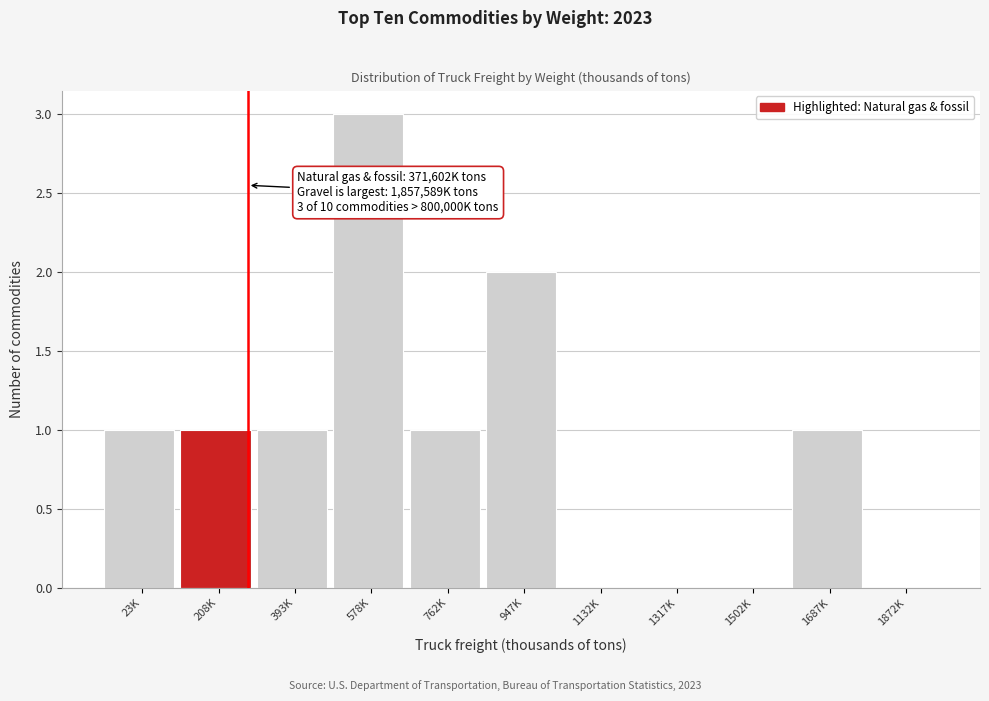

Reading left to right, extract all data points from this chart.

23K=1	208K=1	393K=1	578K=3	762K=1	947K=2	1132K=0	1317K=0	1502K=0	1687K=1	1872K=0